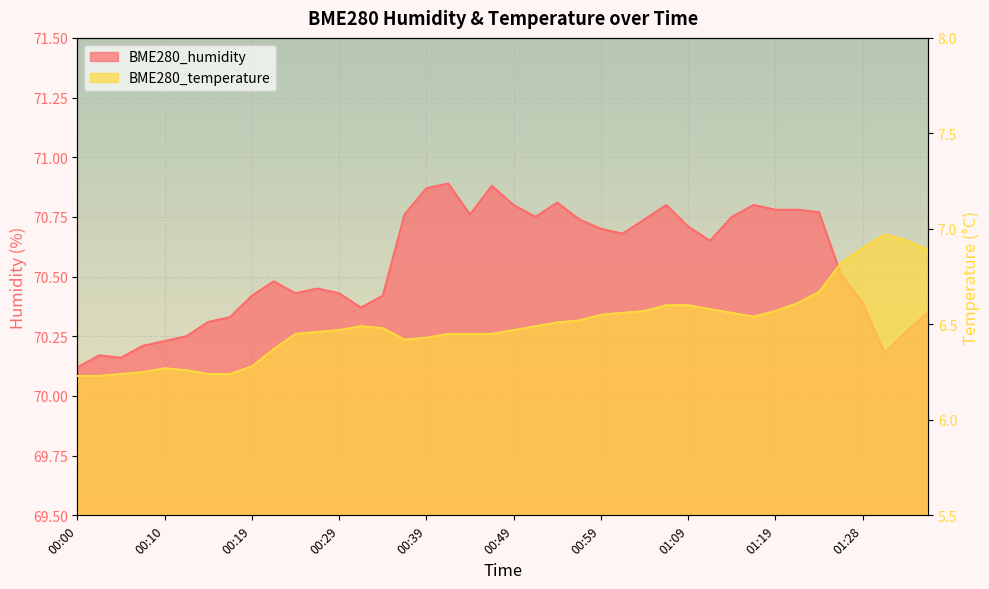

What is the sum of the BME280_temperature values at 01:14 and 00:19?

12.8